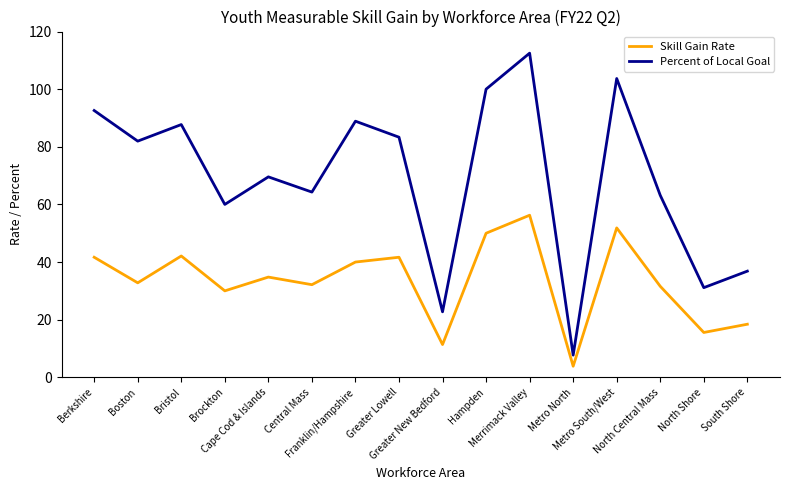

The Skill Gain Rate series shows 15.0 at Cape Cod & Islands. True or false?

False